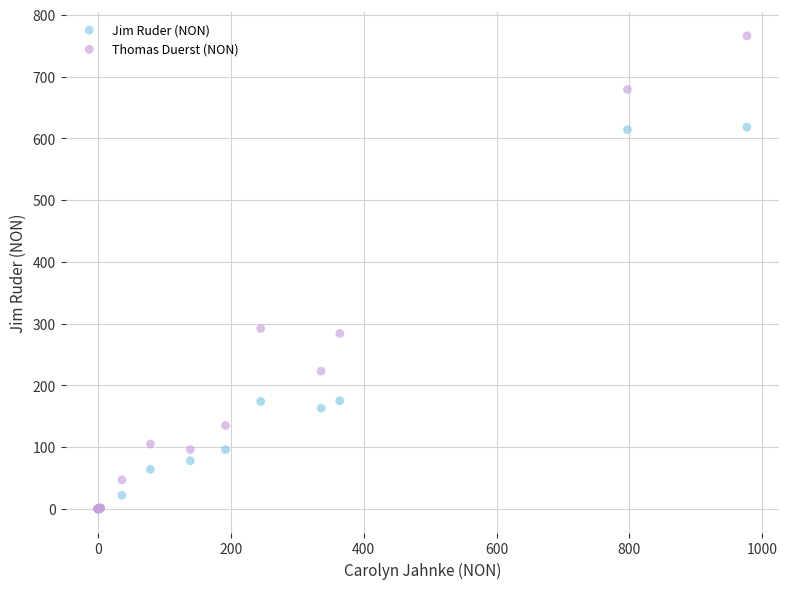

What are all the series names shown in the legend?

Jim Ruder (NON), Thomas Duerst (NON)